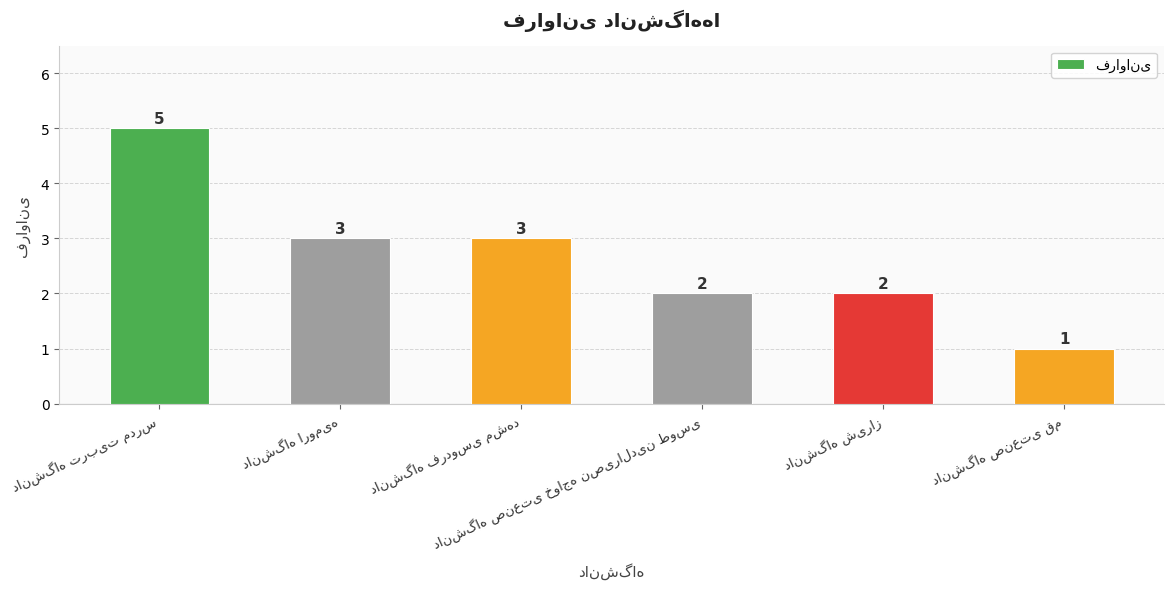

Does the chart contain any negative values?

No